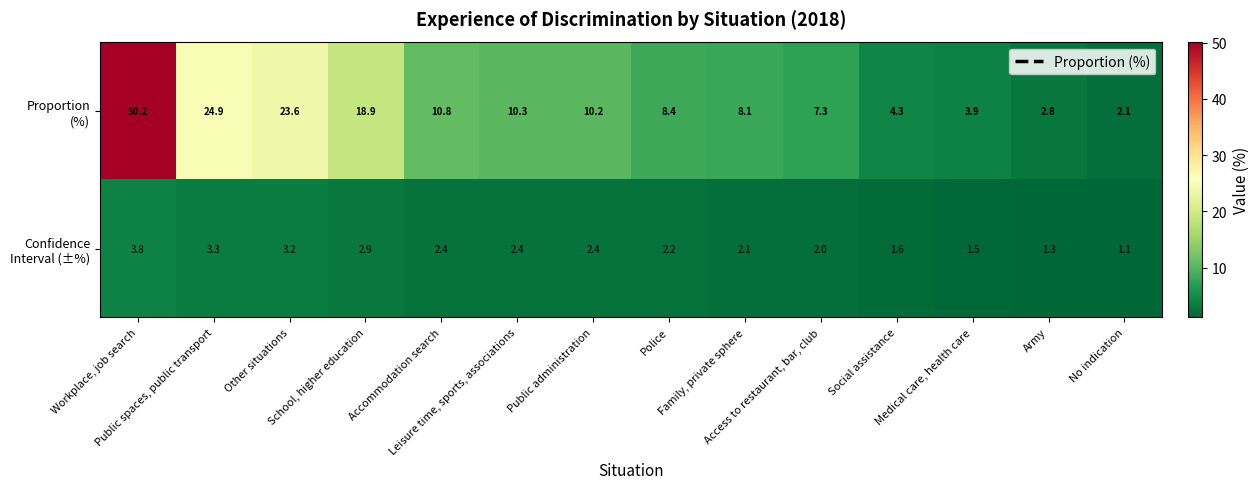

What is the greatest value displayed?

50.2